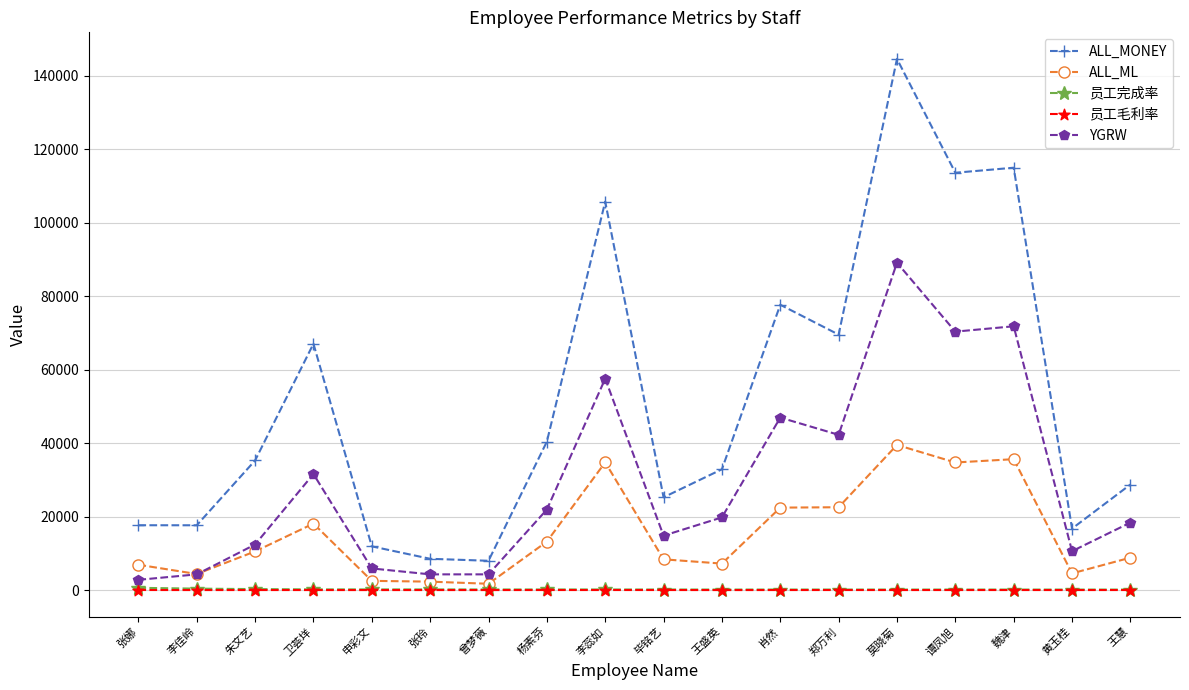

Is it true that YGRW equals 24387.0 at 毕铭艺?

False